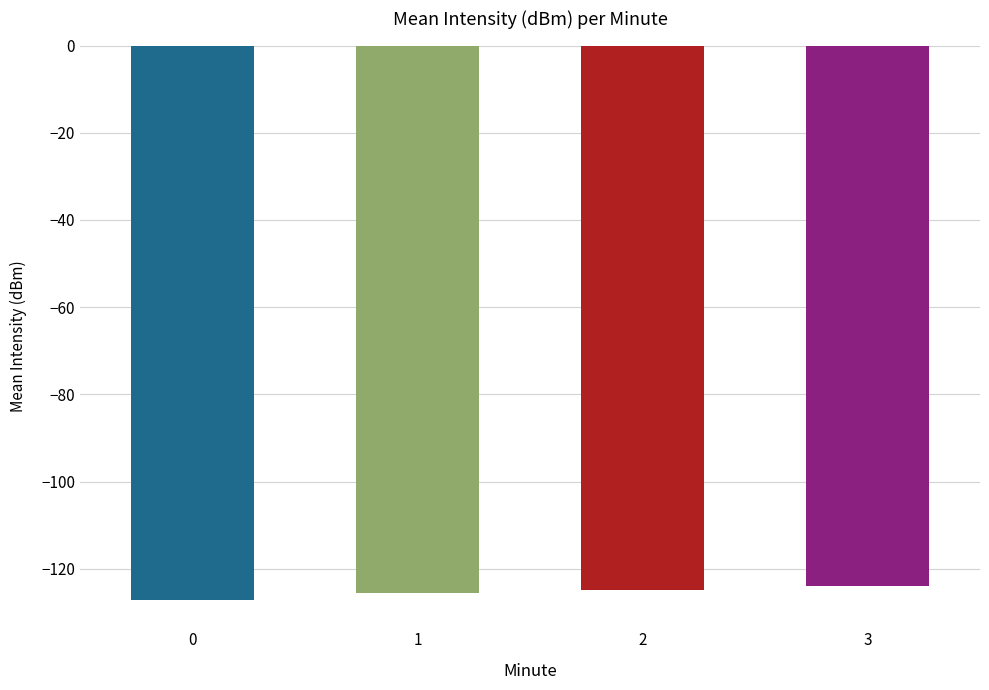

What is the approximate value at 3?

-123.9